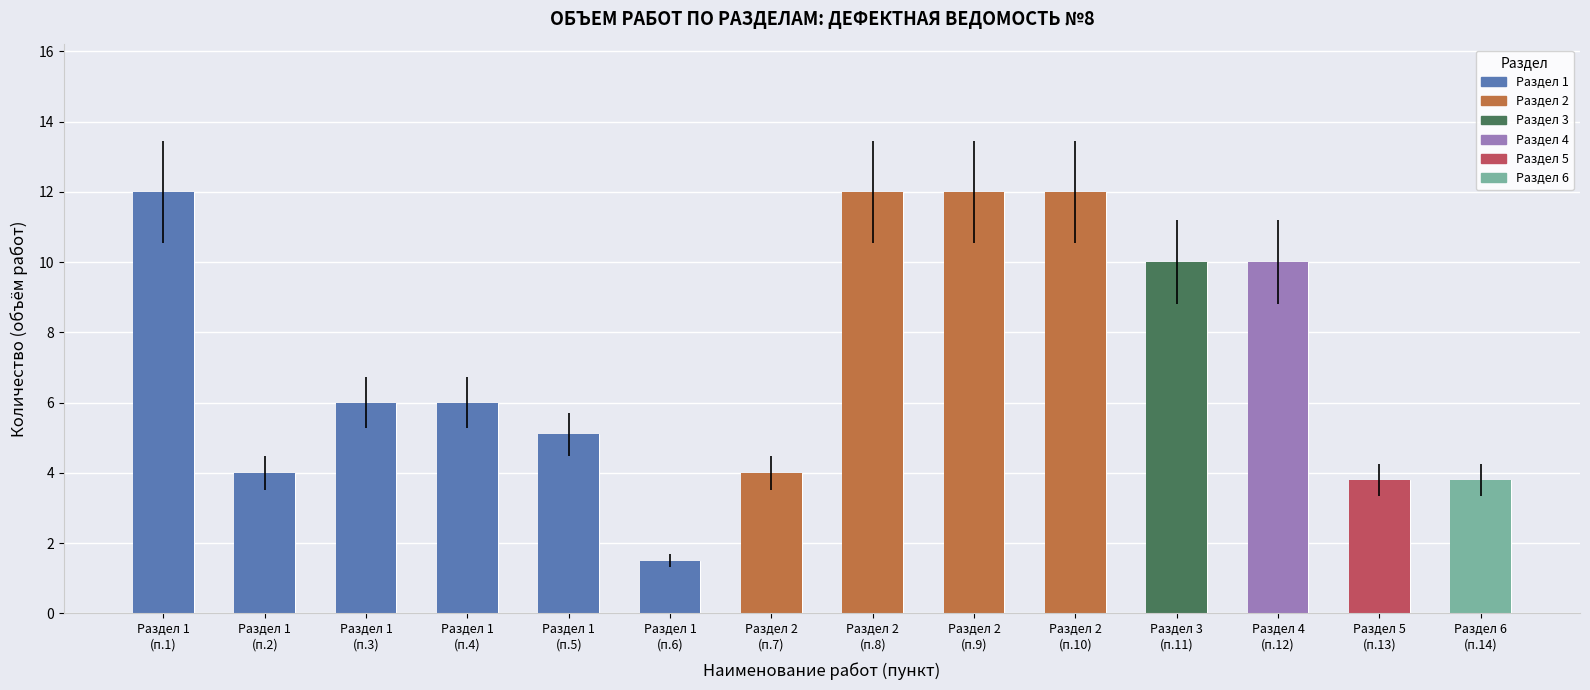

What is the change in value from Раздел 1 (п.2) to Раздел 1 (п.3)?

+2.0